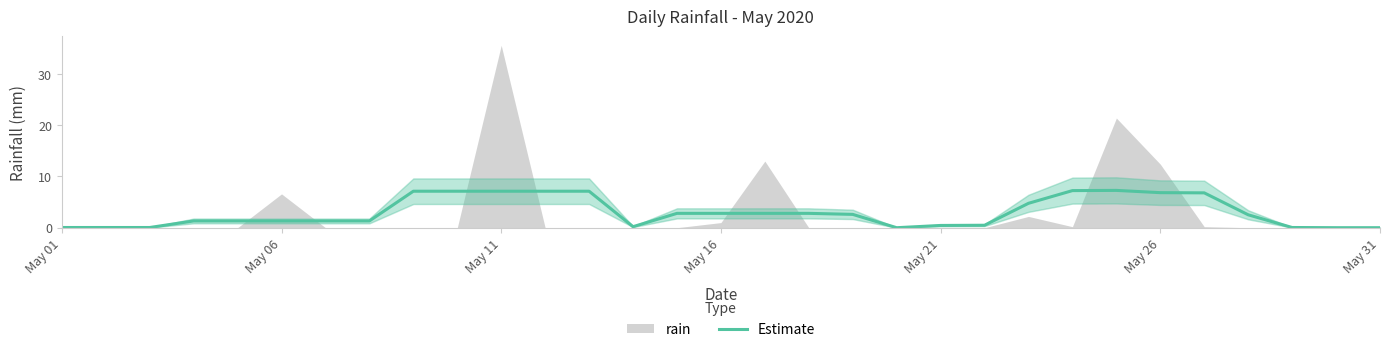

What is the value of the 26th point from the left?

6.8